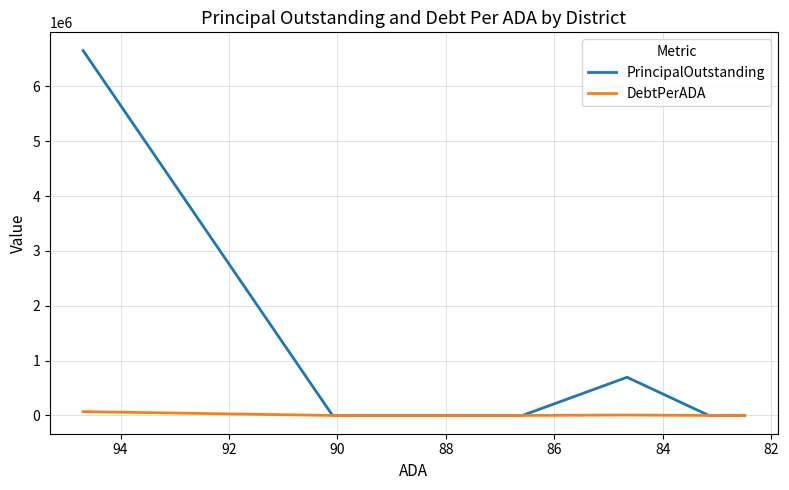

Is the value of PrincipalOutstanding at 90 greater than the value of DebtPerADA at 86?

No